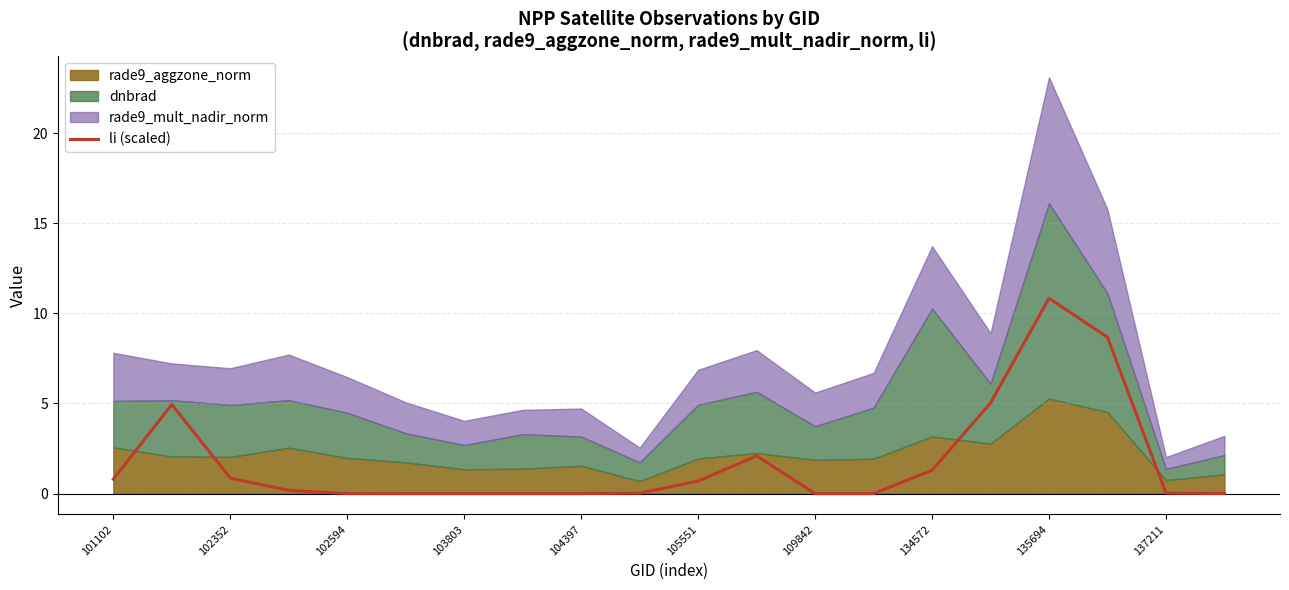

The li (scaled) series shows 10.8 at 135694. True or false?

True